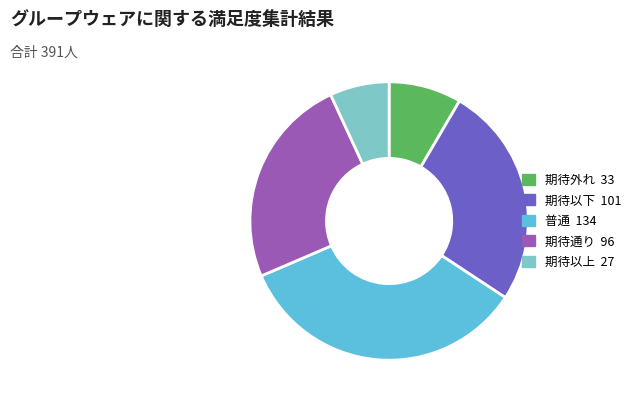

Is 期待外れ the majority of the pie?

No